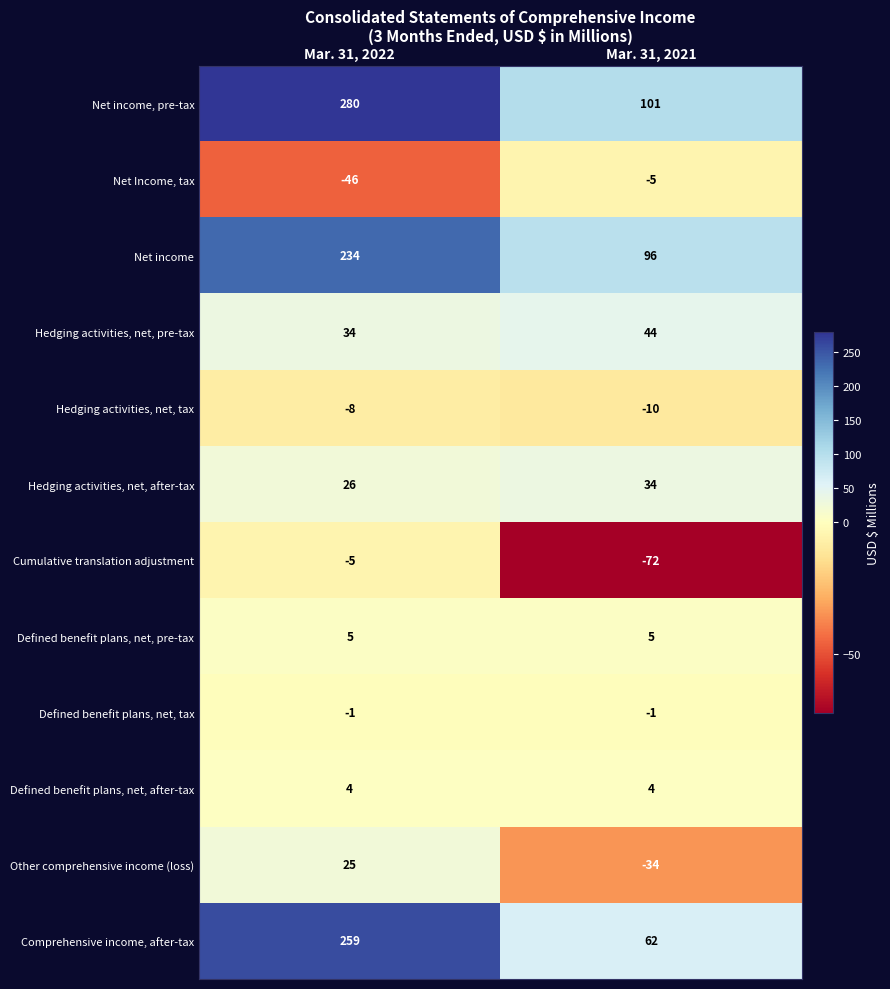

Reading left to right, list all the values displayed in this chart.

Net income, pre-tax: 280	101
Net Income, tax: -46	-5
Net income: 234	96
Hedging activities, net, pre-tax: 34	44
Hedging activities, net, tax: -8	-10
Hedging activities, net, after-tax: 26	34
Cumulative translation adjustment: -5	-72
Defined benefit plans, net, pre-tax: 5	5
Defined benefit plans, net, tax: -1	-1
Defined benefit plans, net, after-tax: 4	4
Other comprehensive income (loss): 25	-34
Comprehensive income, after-tax: 259	62